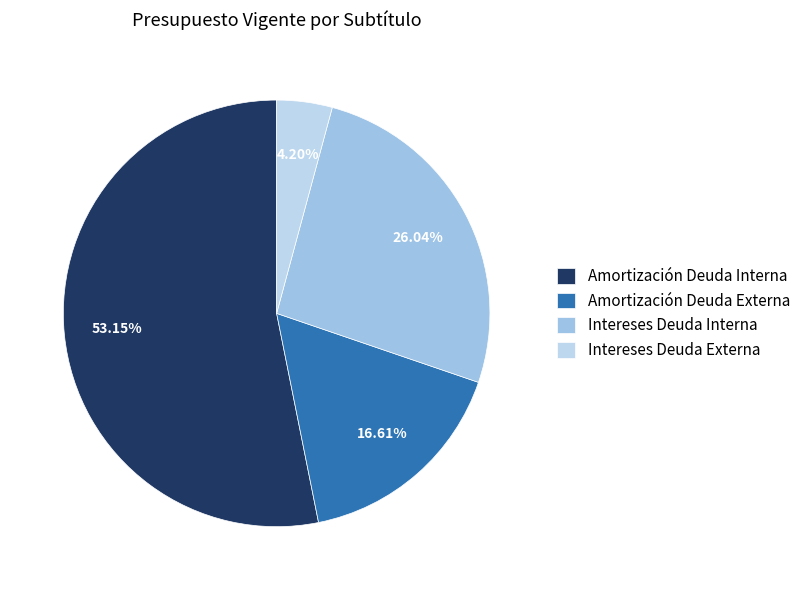

How many slices are in this pie chart?

4